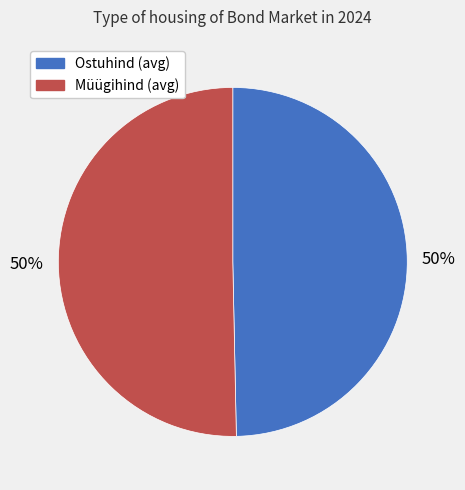

Rank the categories by value from highest to lowest.

Müük, Ost